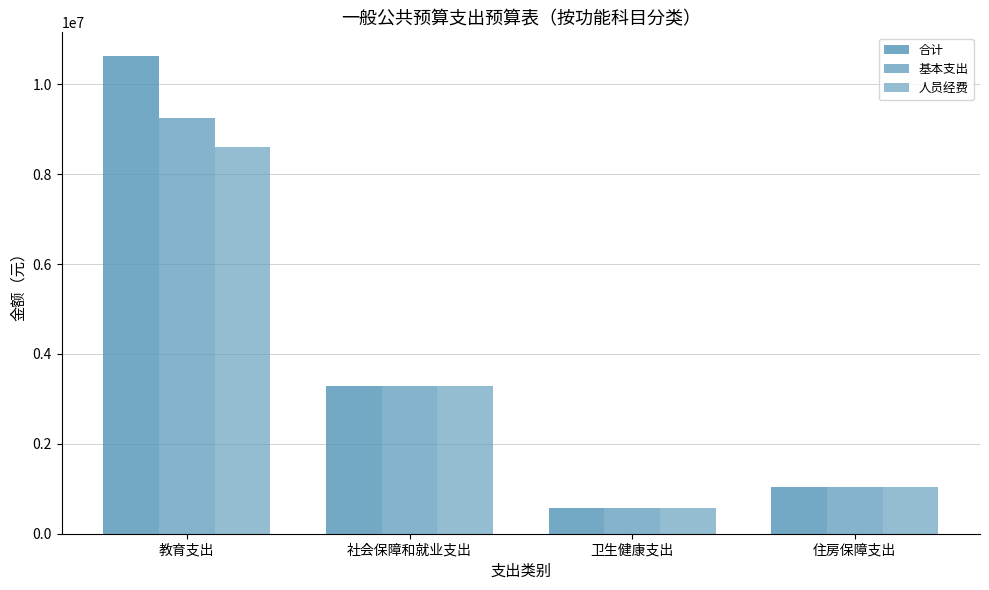

What is the spread (max minus min) of values at 教育支出?

2028122.7